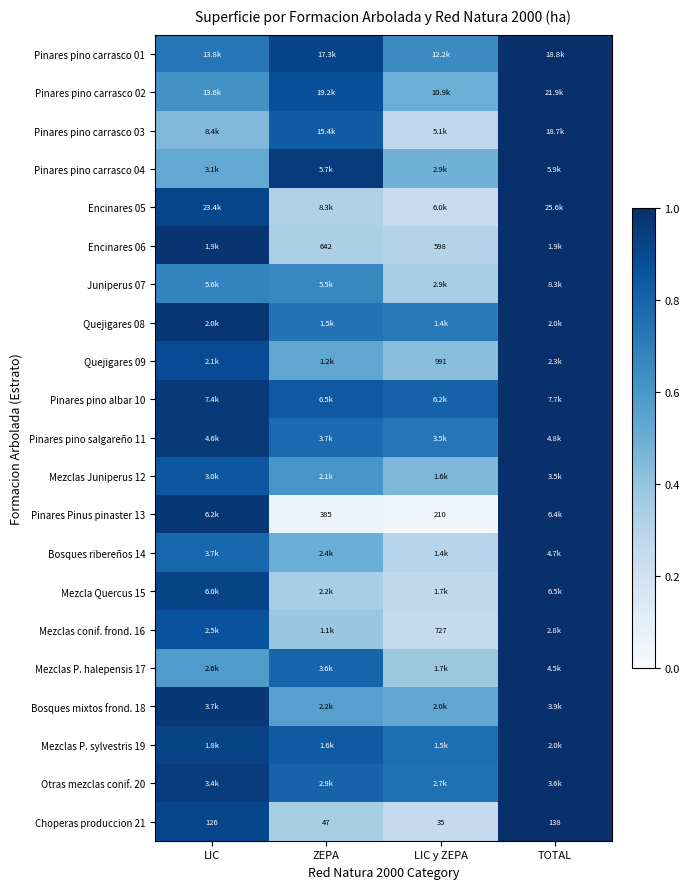

At which label is Choperas produccion 21 closest to 86?

ZEPA